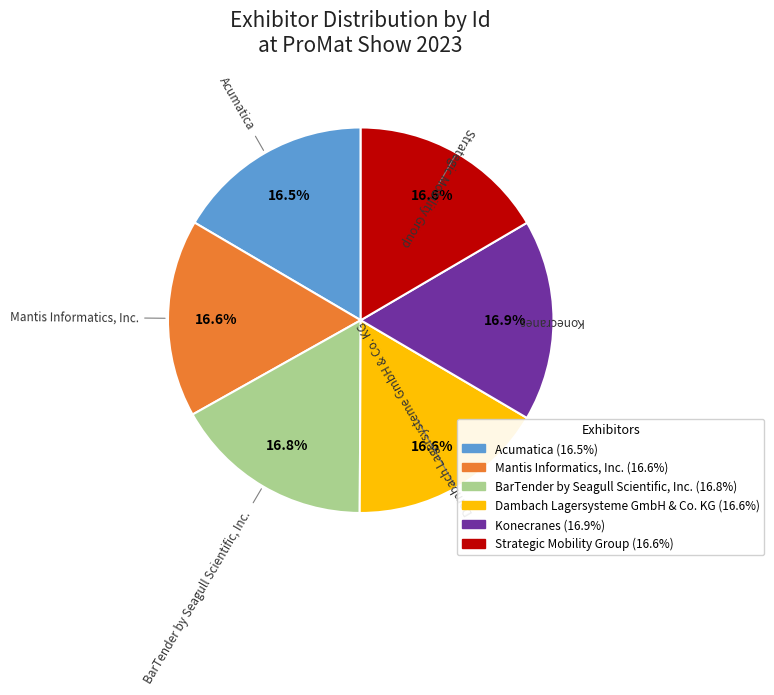

Approximately how many times larger is the value at Strategic Mobility Group compared to Konecranes?

1.0